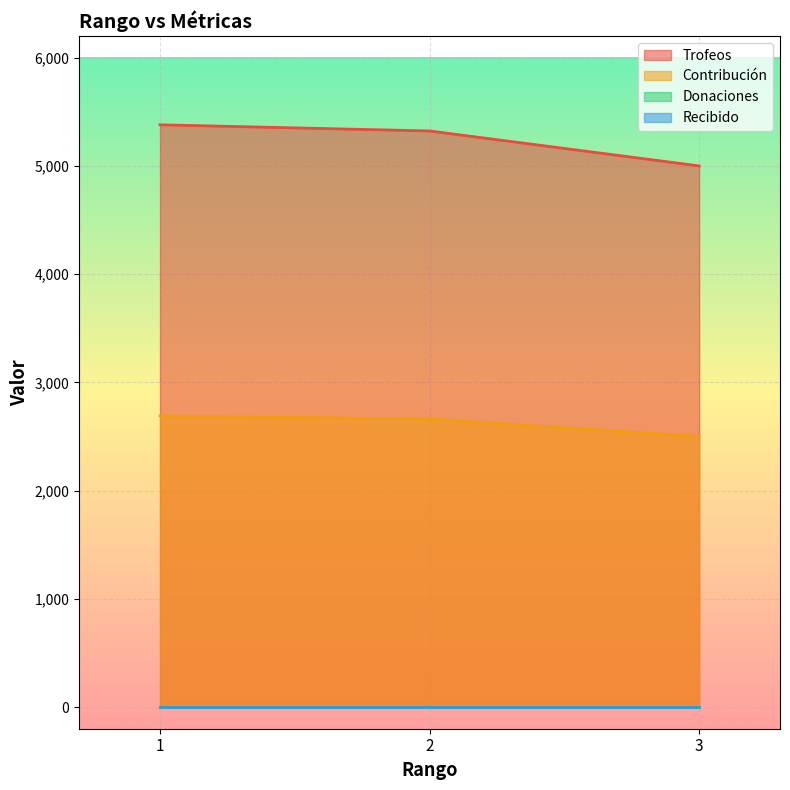

Which series has the widest spread of values?

Trofeos